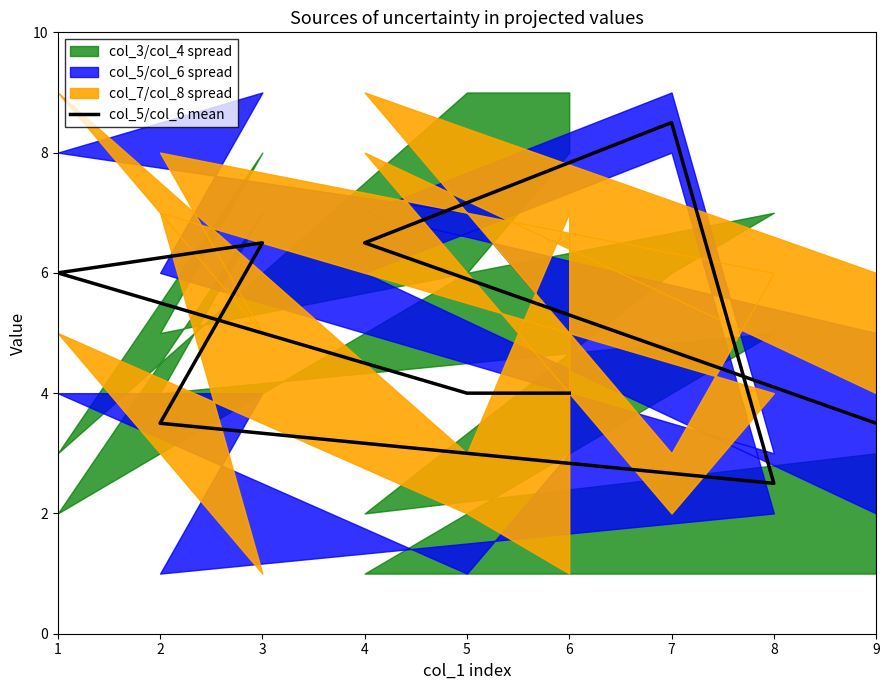

Reading left to right, what are all the values shown in this chart?

4.0	4.0	6.0	6.5	3.5	2.5	8.5	6.5	3.5